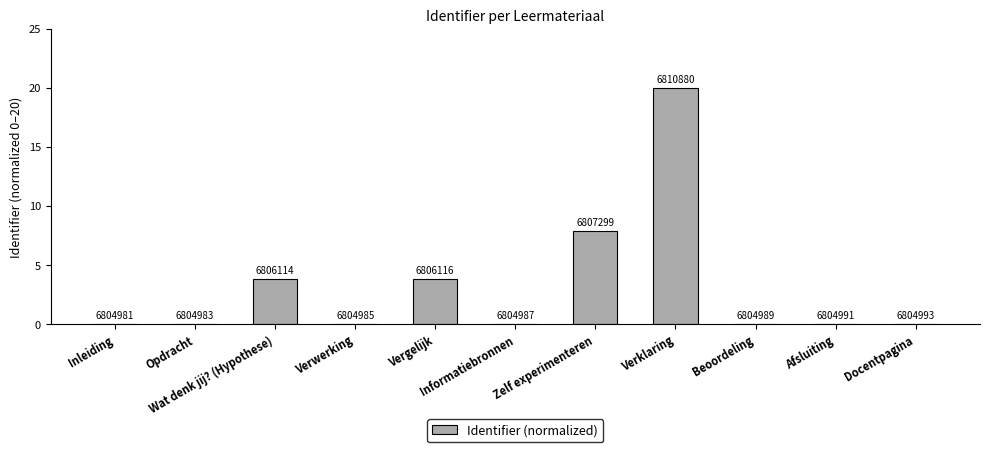

What position from the left is Opdracht?

2